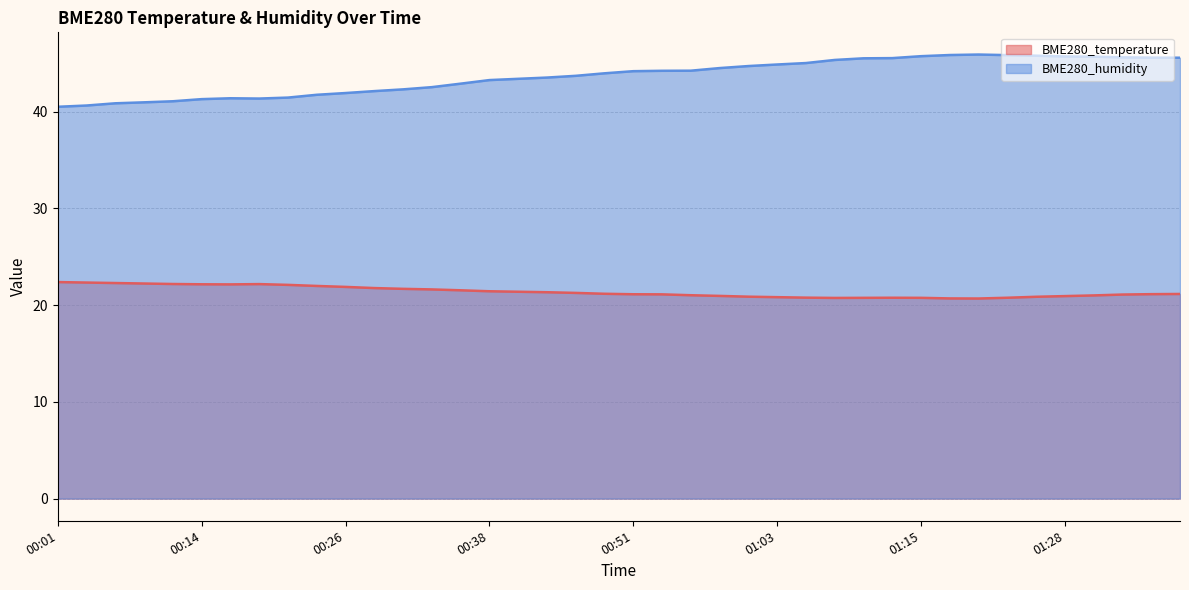

True or false: BME280_humidity has more than 2 interior local peaks.

False